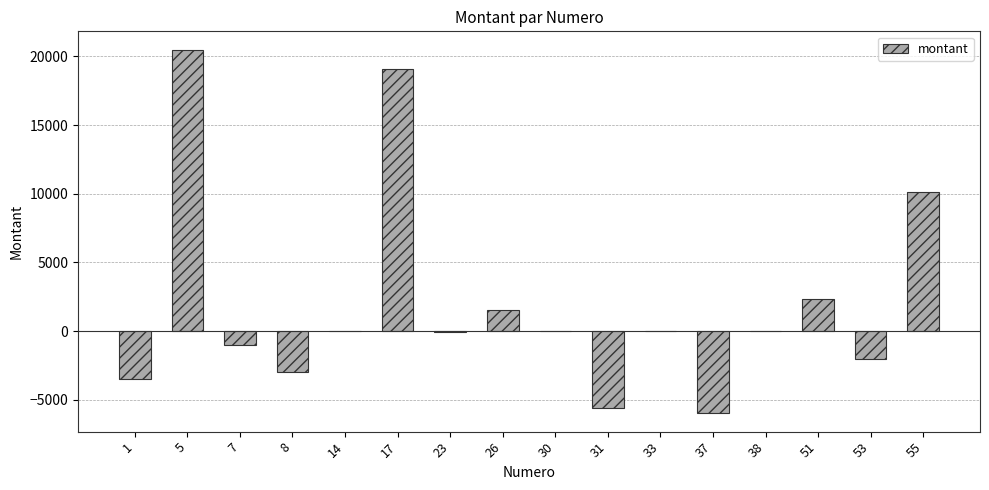

What is the sum of all values?

32300